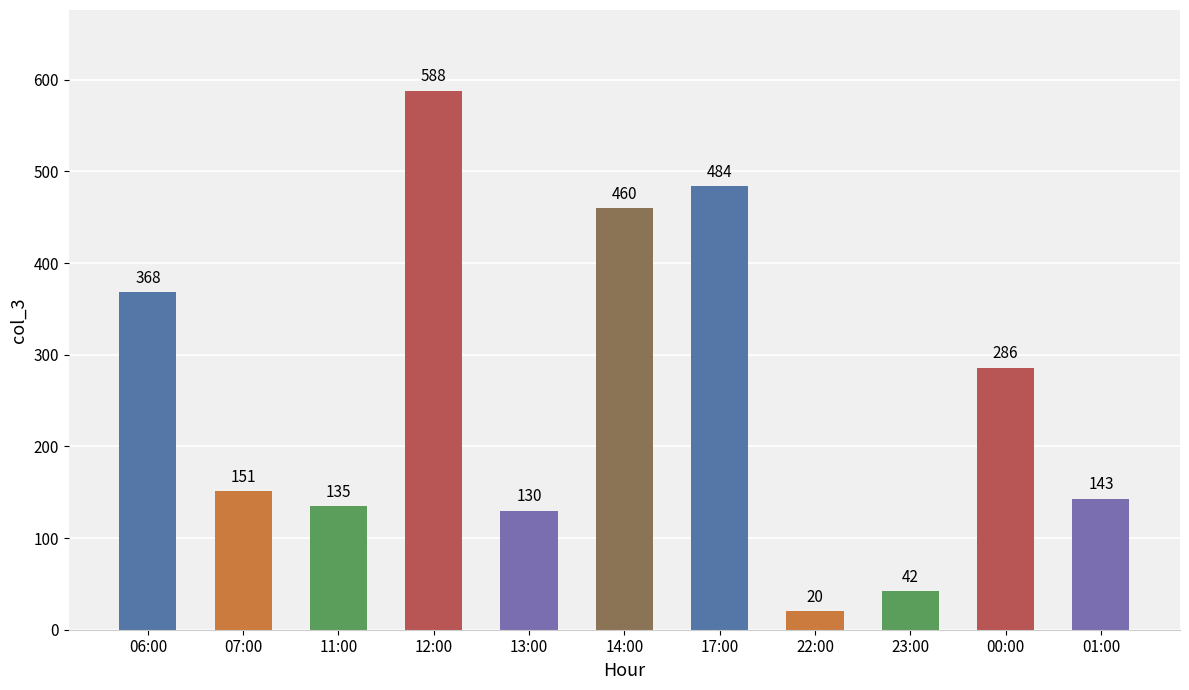

What is the value of the 2nd bar from the left?

151